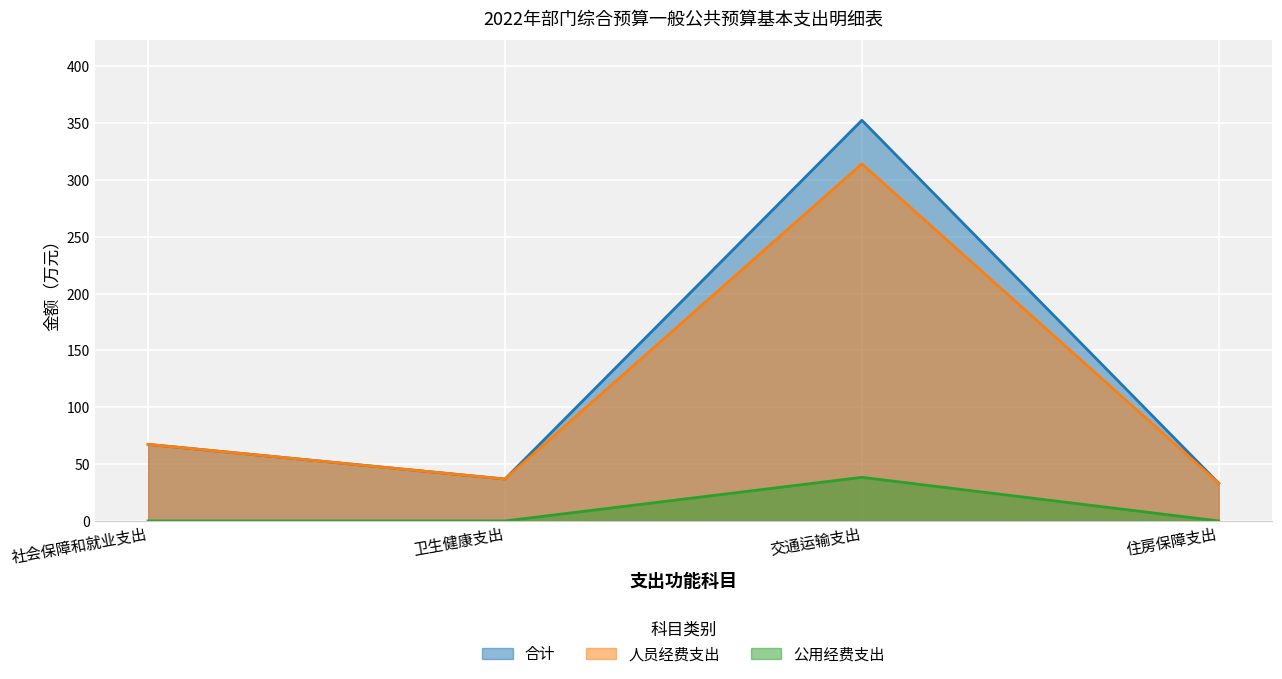

What is the value of the 人员经费支出 point at the 4th from the left?

33.1